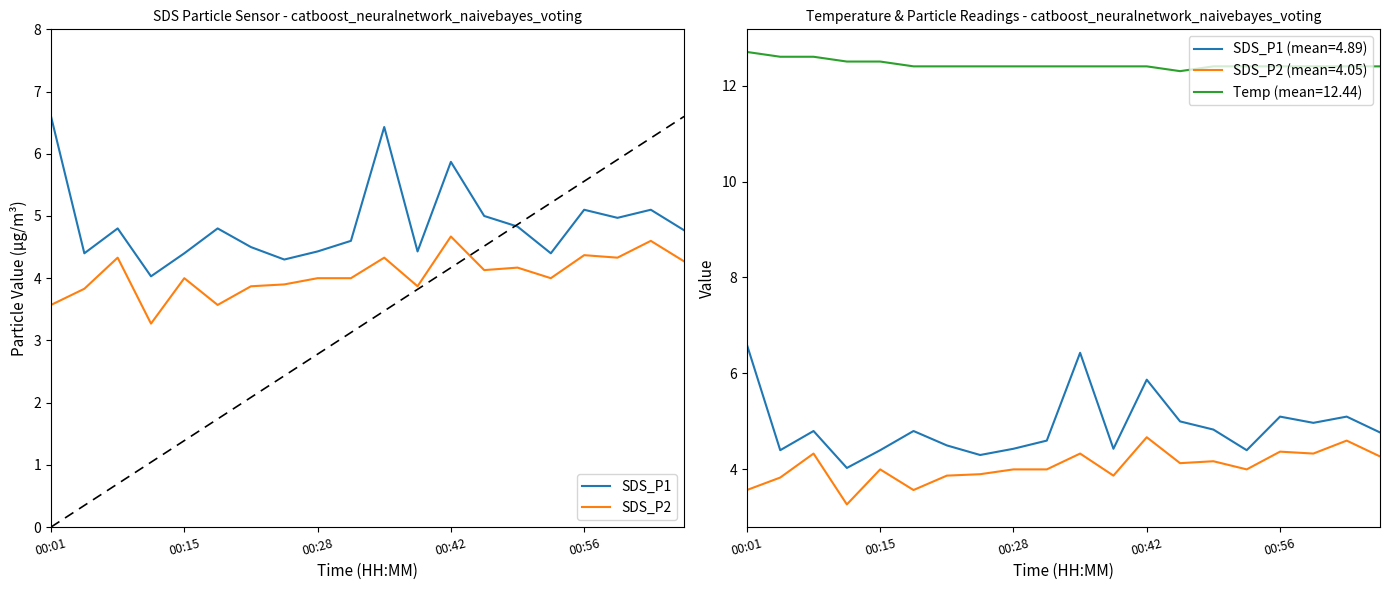

What is the minimum value shown in the chart?

3.3